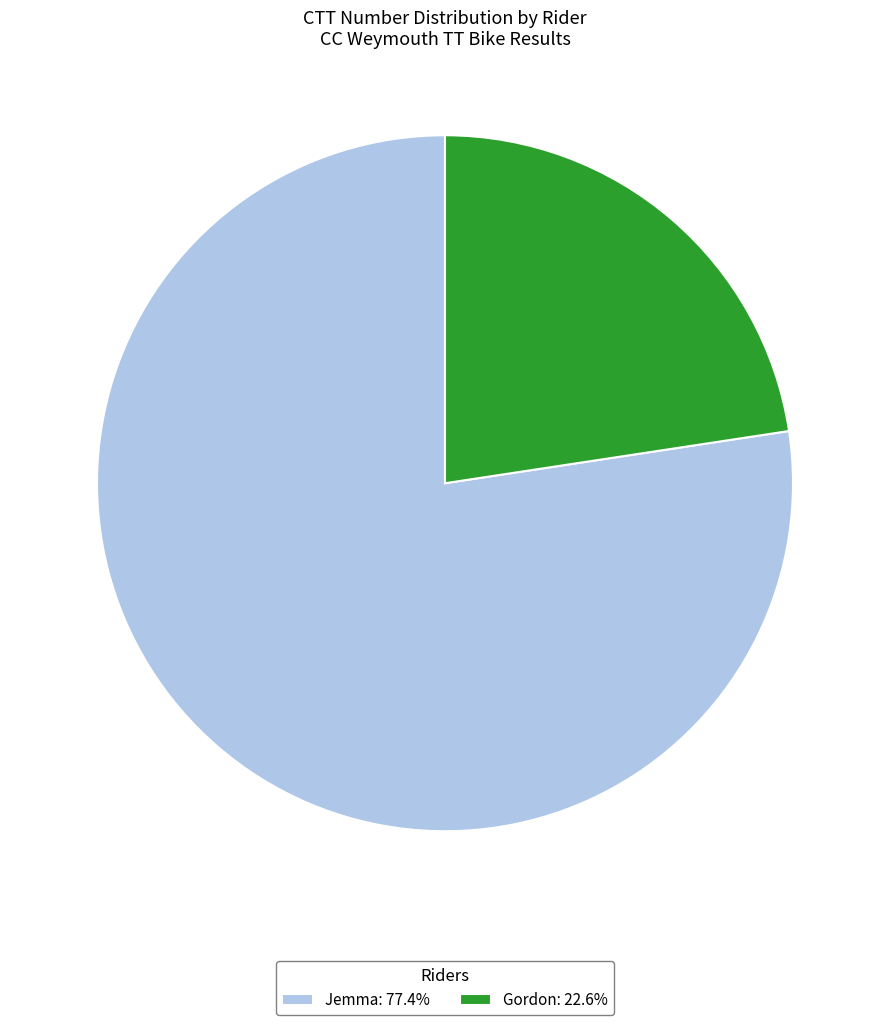

Is the sum of Gordon and Jemma greater than half?

Yes